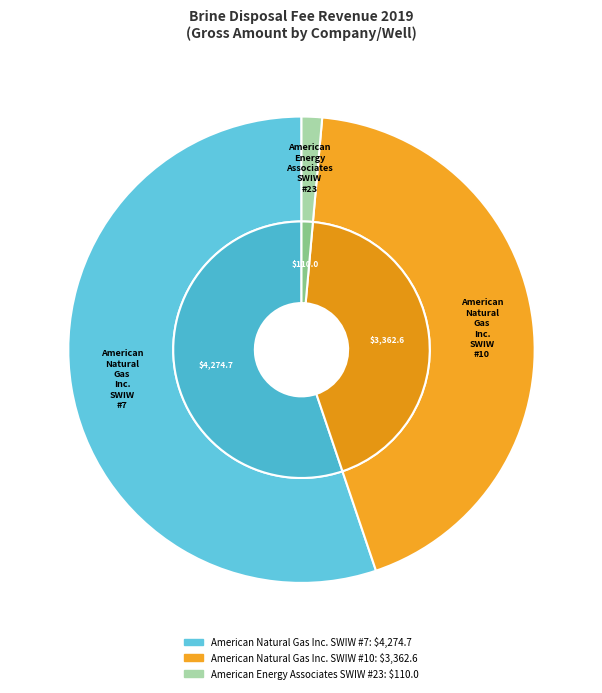

Is it true that Altex Inc. SWIW #7 is 7% of the pie?

False